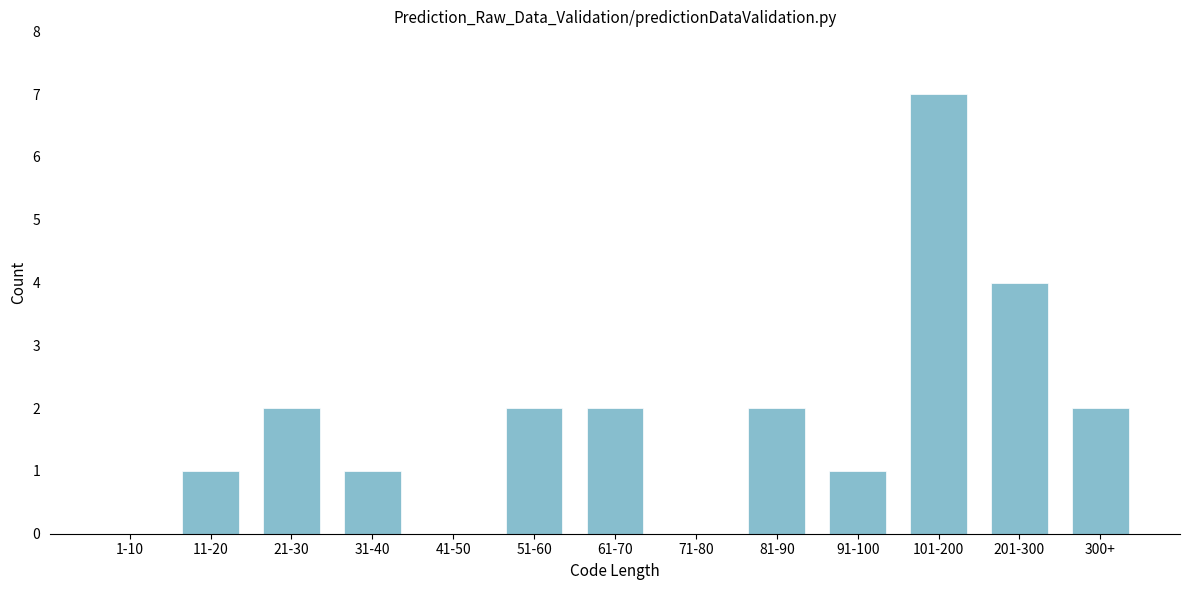

Reading right to left, list all the values displayed in this chart.

300+=2	201-300=4	101-200=7	91-100=1	81-90=2	71-80=0	61-70=2	51-60=2	41-50=0	31-40=1	21-30=2	11-20=1	1-10=0